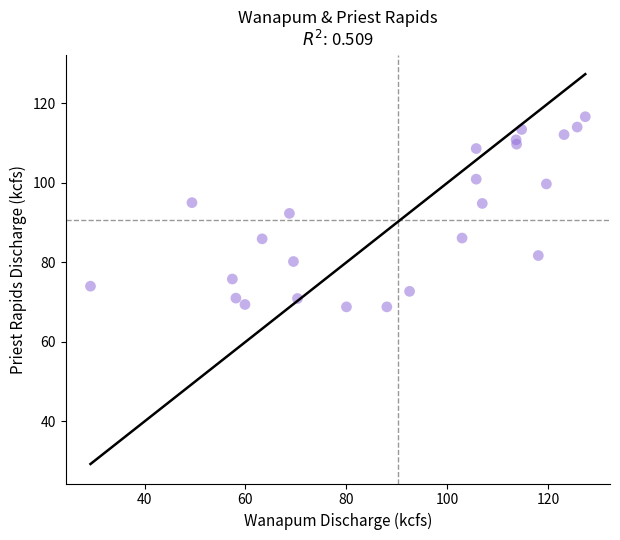

What is the range of Y values (max minus min)?

47.8